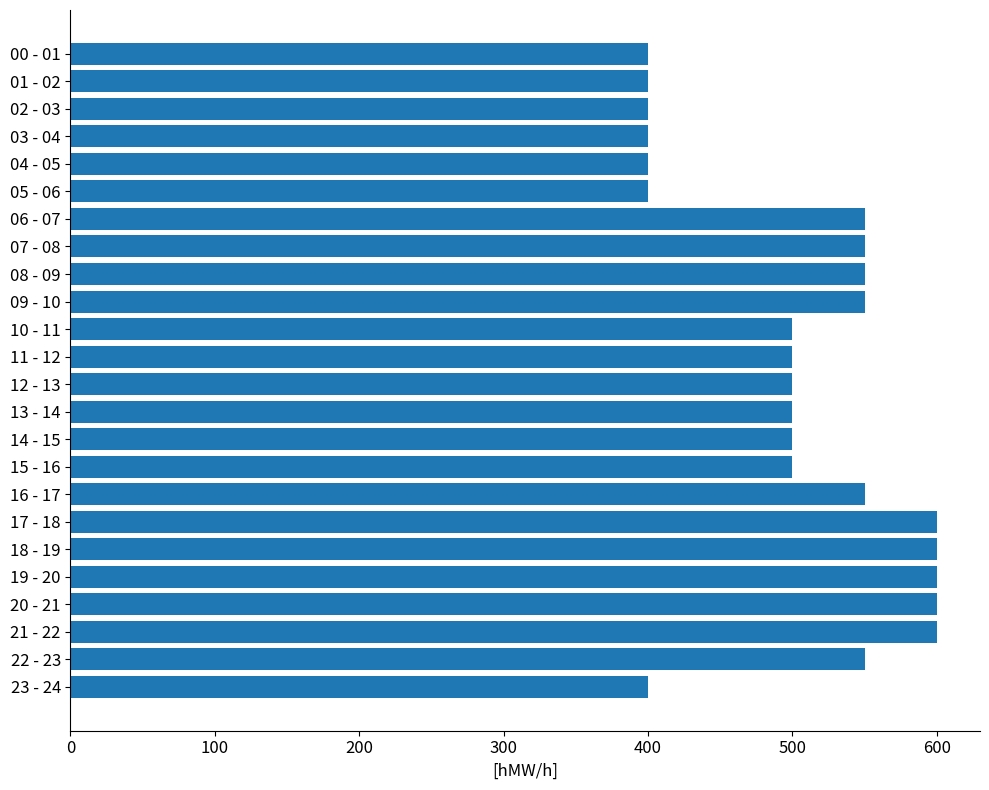

What is the smallest value displayed?

400